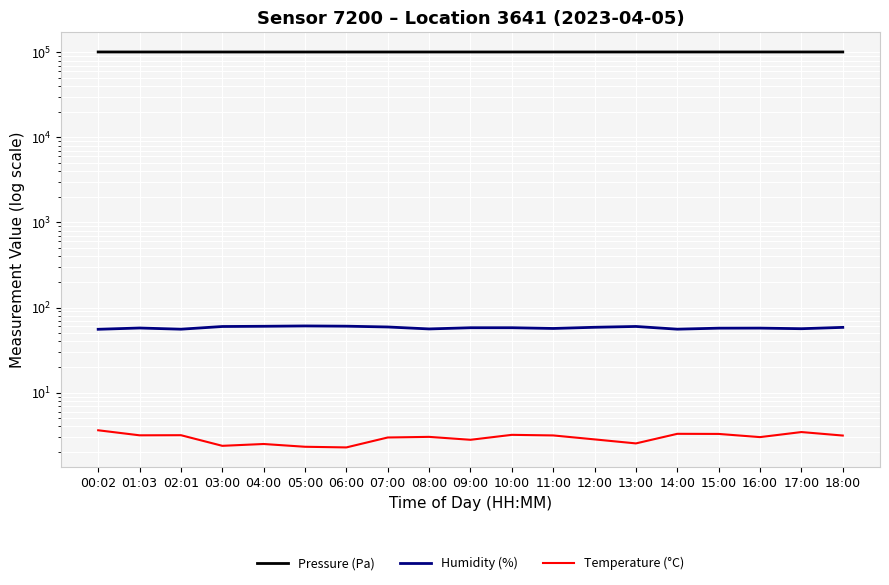

What is the sum of the Temperature (°C) values at 13:00 and 10:00?

5.7